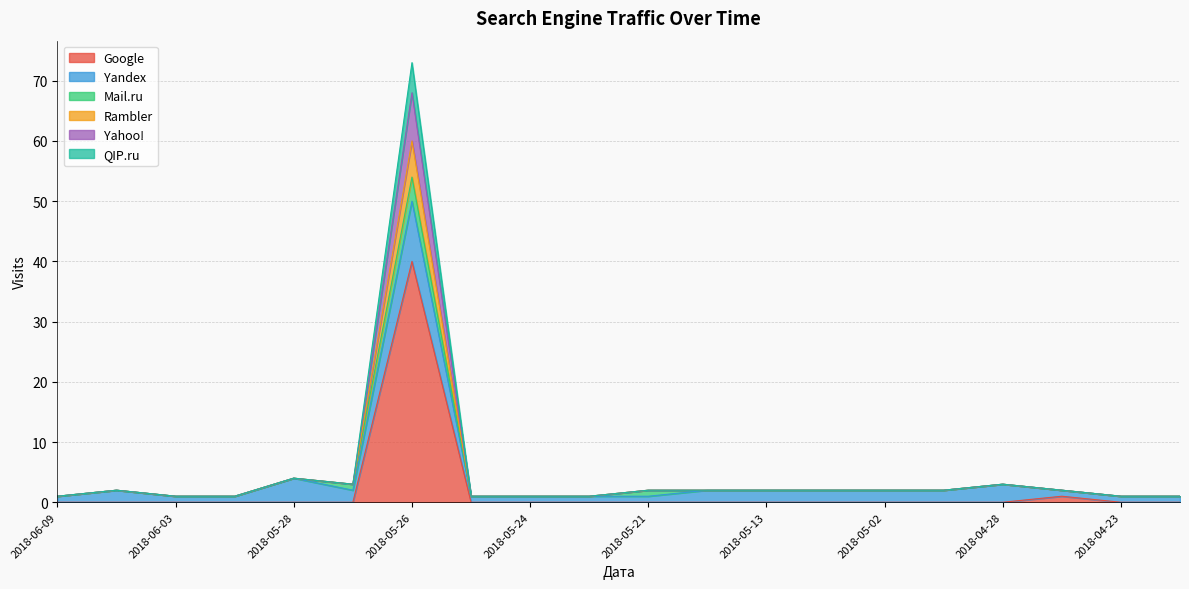

What is the sum of the Rambler values at 2018-05-24 and 2018-05-23?

2